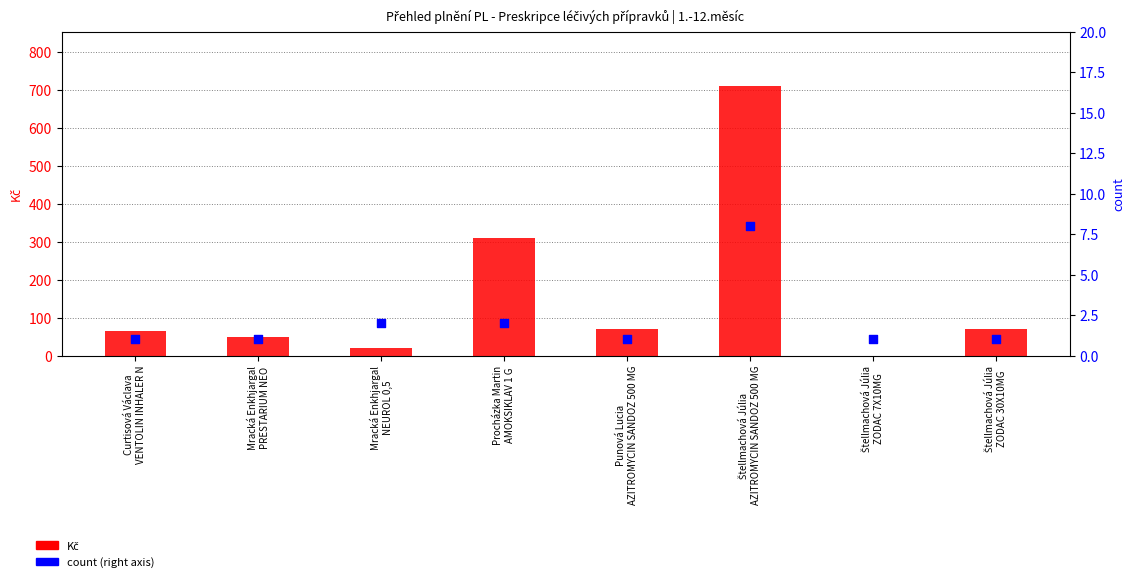

Is the value of Kč at Mracká Enkhjargal
NEUROL 0,5 greater than the value of count at Mracká Enkhjargal
PRESTARIUM NEO?

Yes